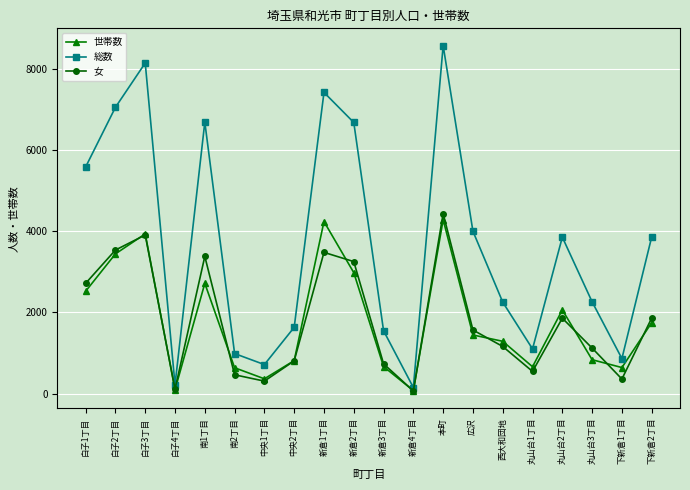

What is the lowest value of the 総数 series?

150